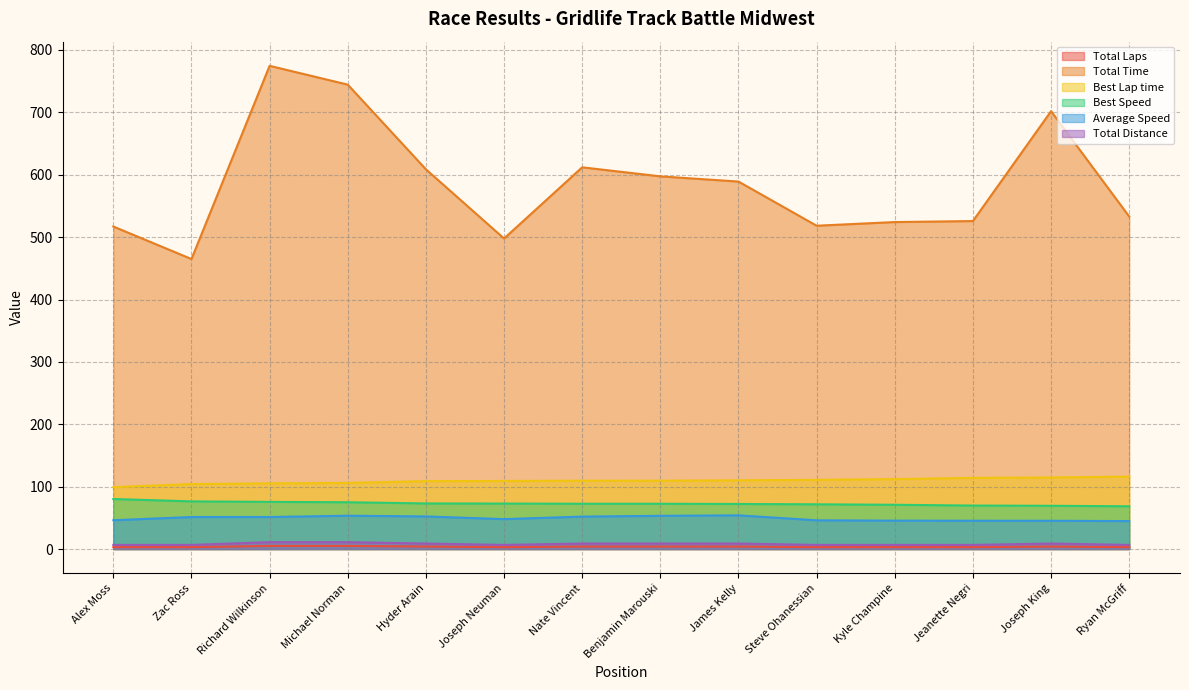

True or false: Total Time and Total Distance cross at least once.

False